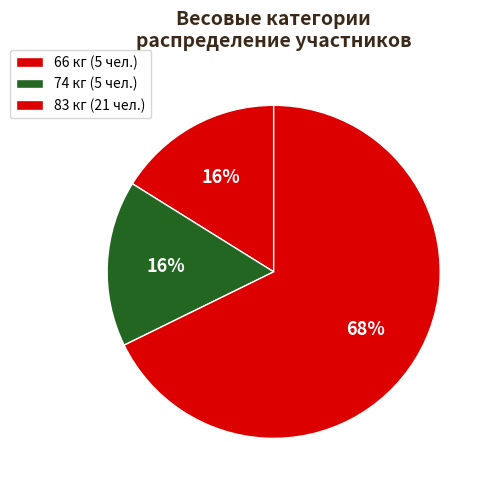

How many slices are in this pie chart?

3